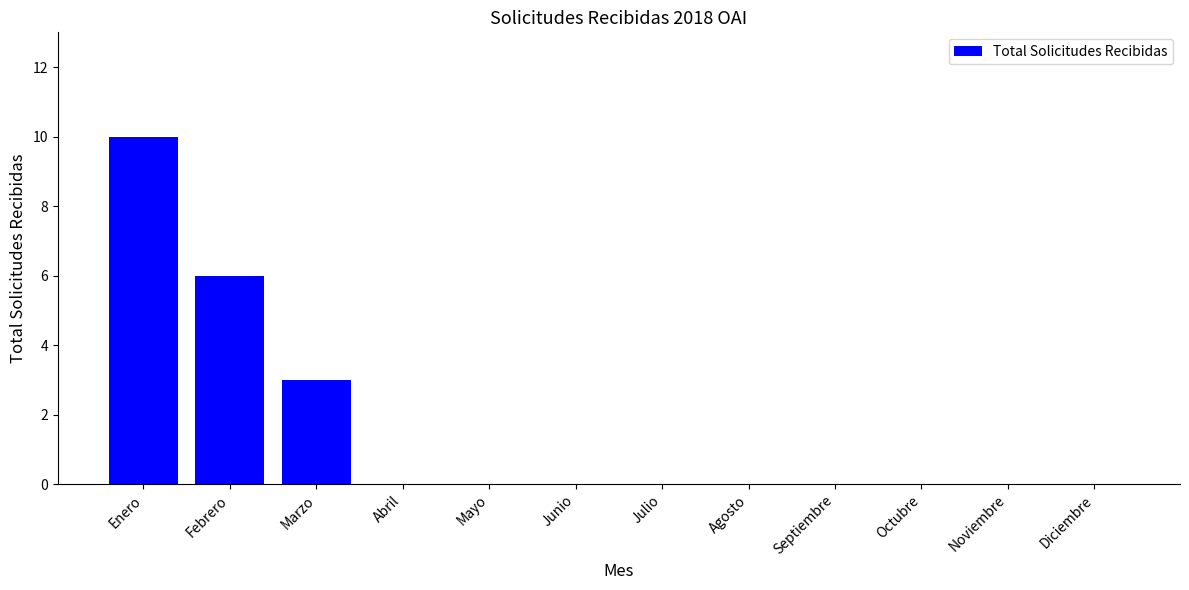

What is the maximum value shown in the chart?

10